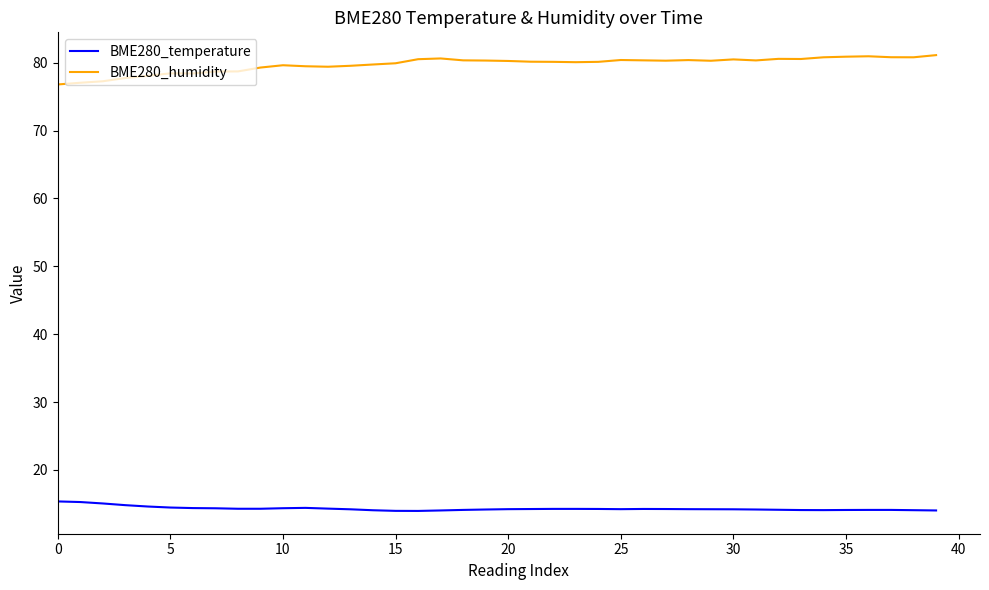

True or false: BME280_temperature and BME280_humidity cross at least once.

False